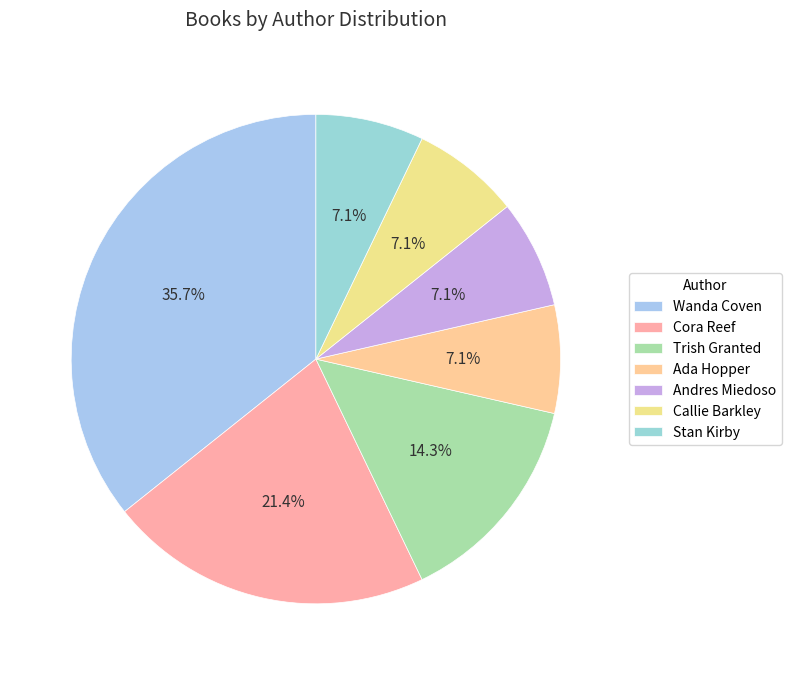

How many segments does this pie chart have?

7